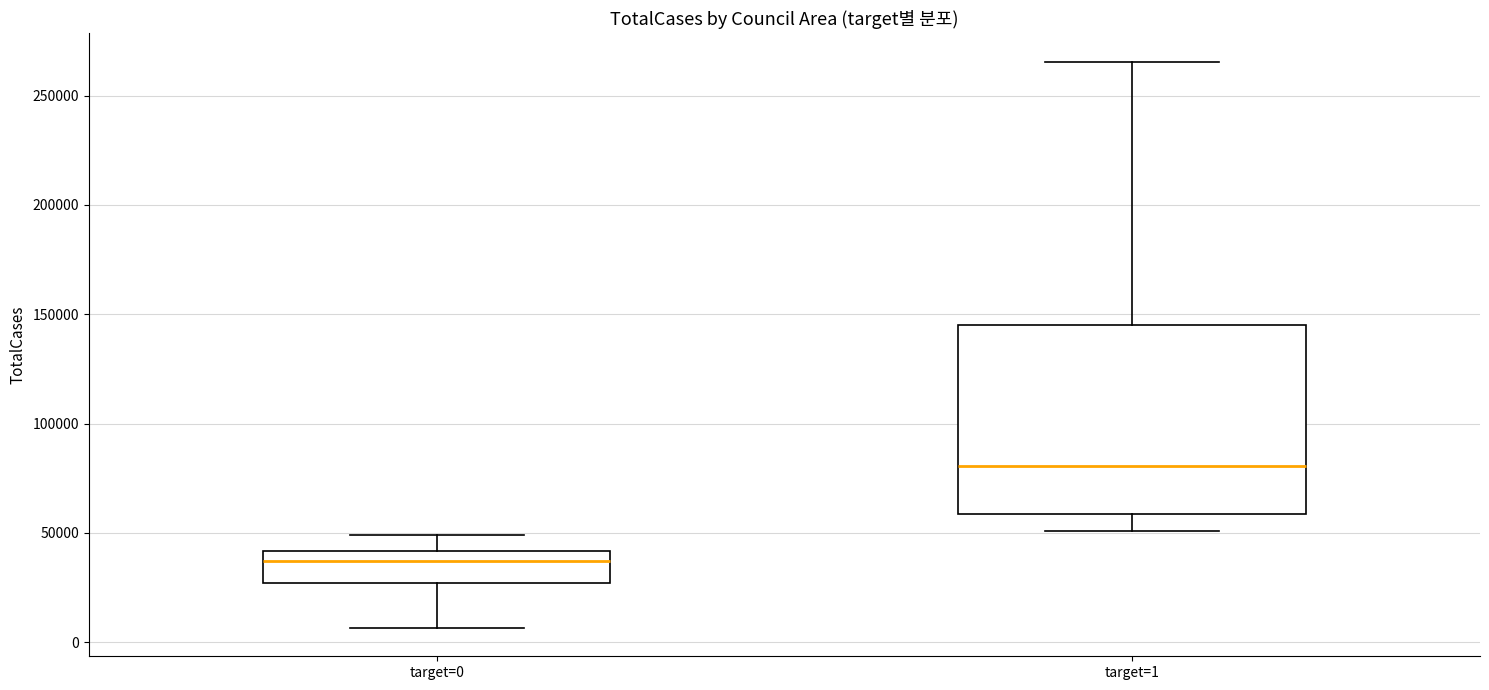

Where is the upper edge of the box for target=0 on the y-axis? The values are not printed on the chart, so give them approximately, as read against the axis.

40000